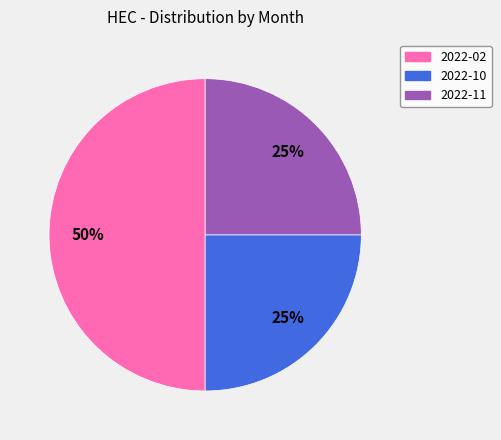

To the nearest percent, what portion does 2022-10 represent?

25%